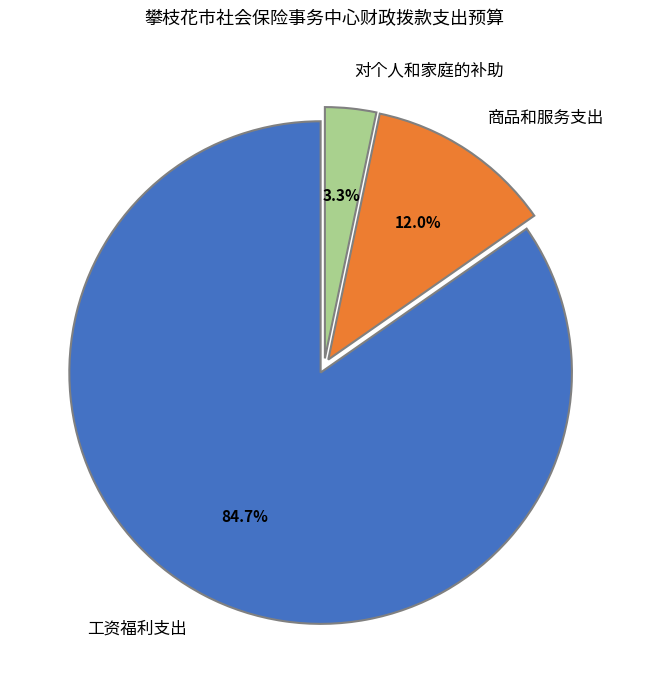

To the nearest percent, what is the difference between the 对个人和家庭的补助 and 工资福利支出 slice percentages?

81%